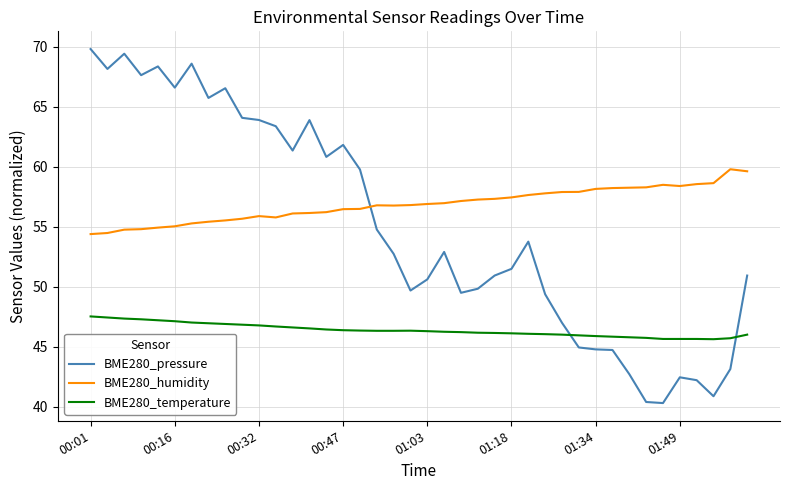

How many times do BME280_temperature and BME280_pressure cross each other?

2